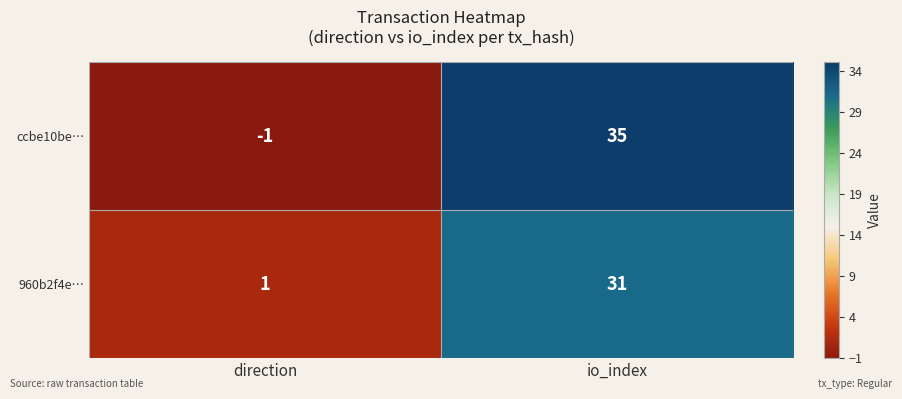

What is the sum of the ccbe10be… values at io_index and direction?

34